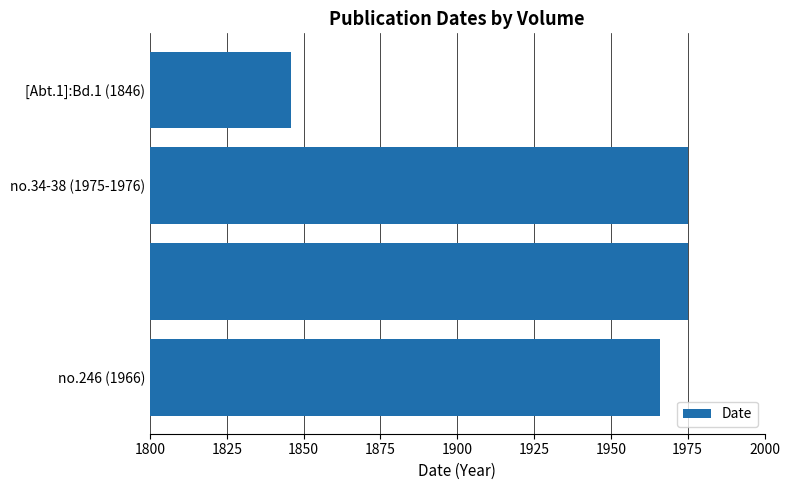

What is the greatest value displayed?

1975